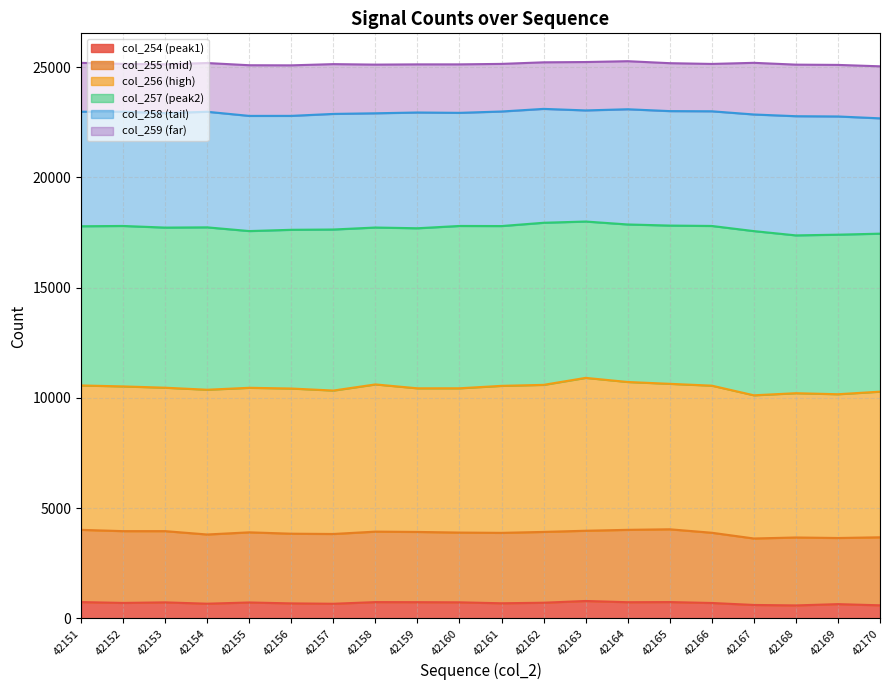

What is the total value across all series at 42155?

25084